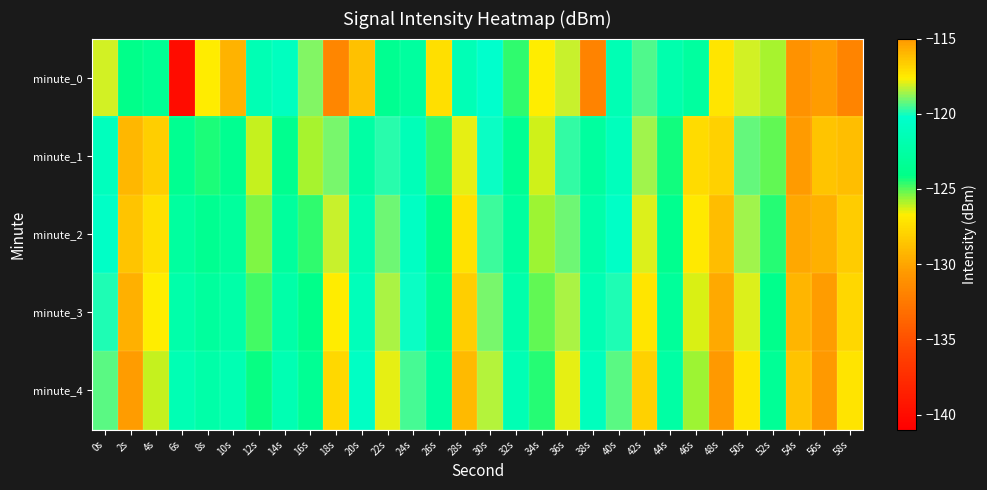

At which category is the sum across all series the highest?

56s